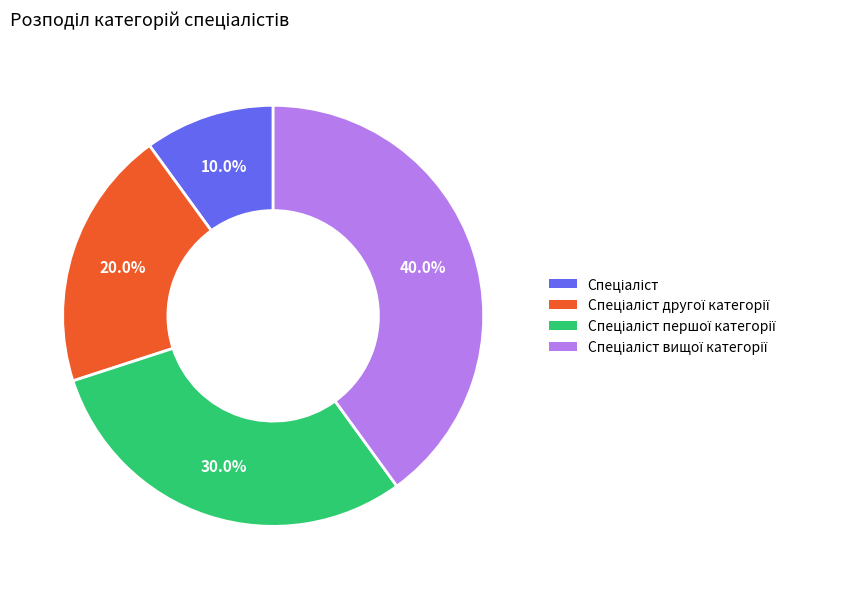

Does any single category account for the majority?

No